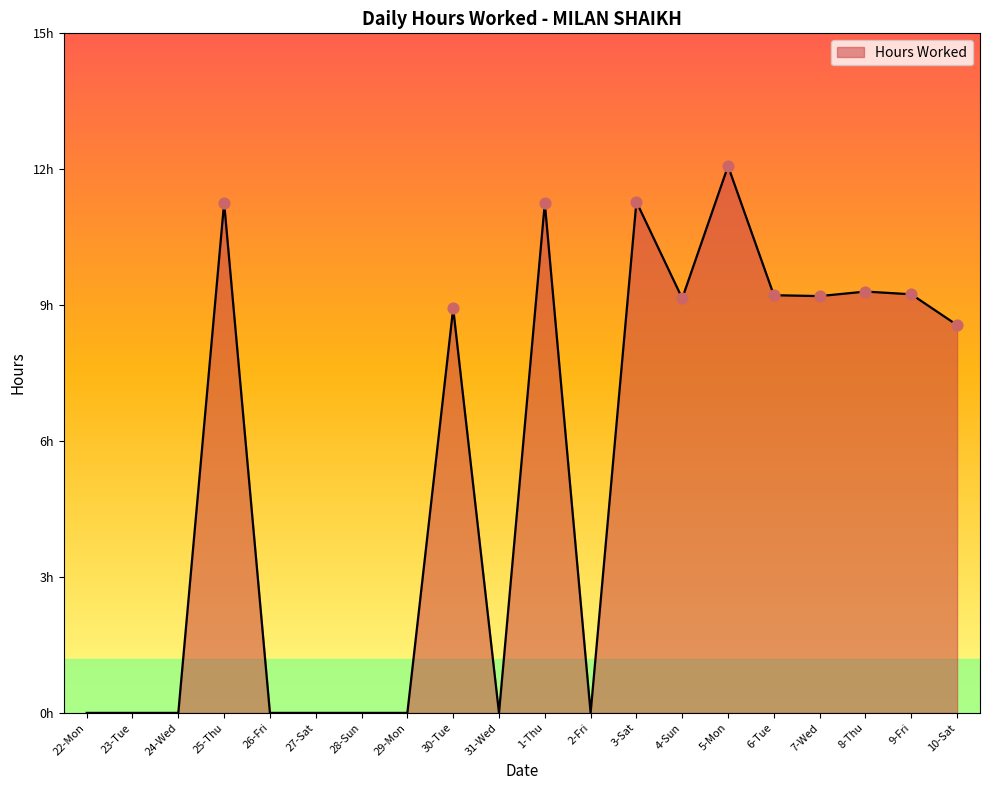

Between 2-Fri and 1-Thu, which is larger?

1-Thu